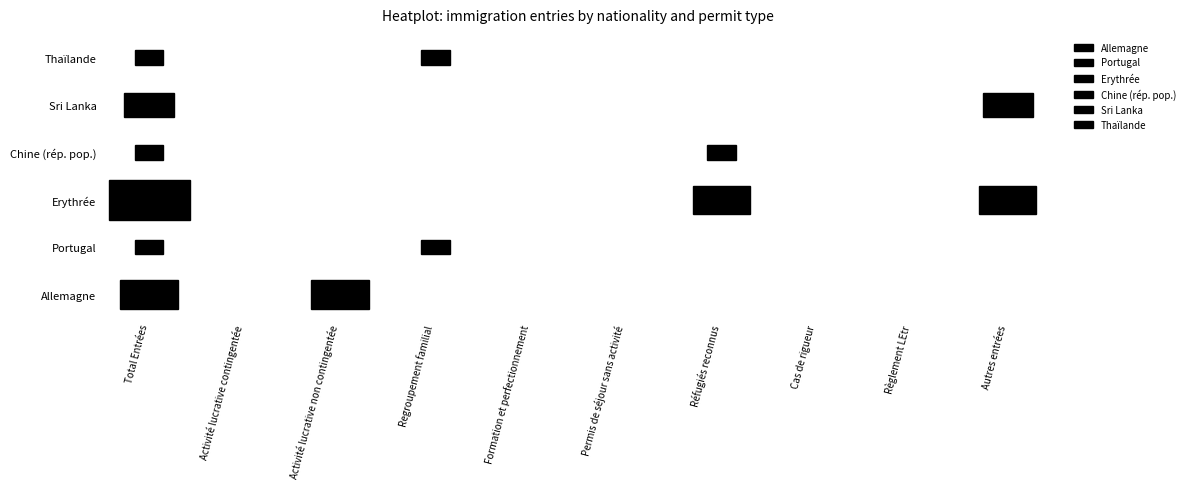

Reading left to right, extract all data points from this chart.

Allemagne: 0=4	1=0	2=4	3=0	4=0	5=0	6=0	7=0	8=0	9=0
Portugal: 0=1	1=0	2=0	3=1	4=0	5=0	6=0	7=0	8=0	9=0
Erythrée: 0=8	1=0	2=0	3=0	4=0	5=0	6=4	7=0	8=0	9=4
Chine (rép. pop.): 0=1	1=0	2=0	3=0	4=0	5=0	6=1	7=0	8=0	9=0
Sri Lanka: 0=3	1=0	2=0	3=0	4=0	5=0	6=0	7=0	8=0	9=3
Thaïlande: 0=1	1=0	2=0	3=1	4=0	5=0	6=0	7=0	8=0	9=0